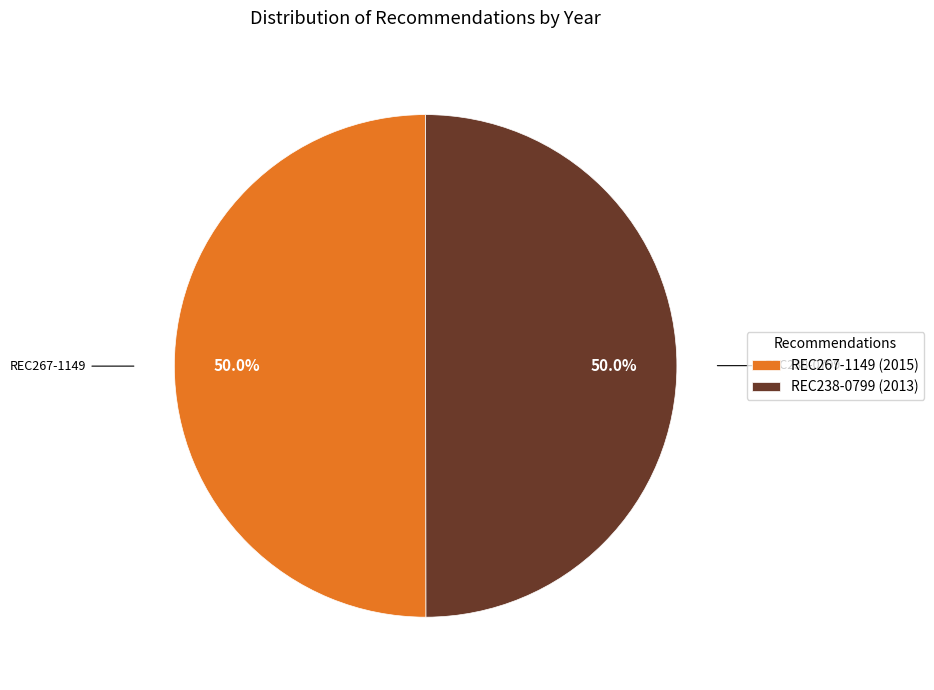

True or false: REC267-1149 accounts for 39% of the total.

False